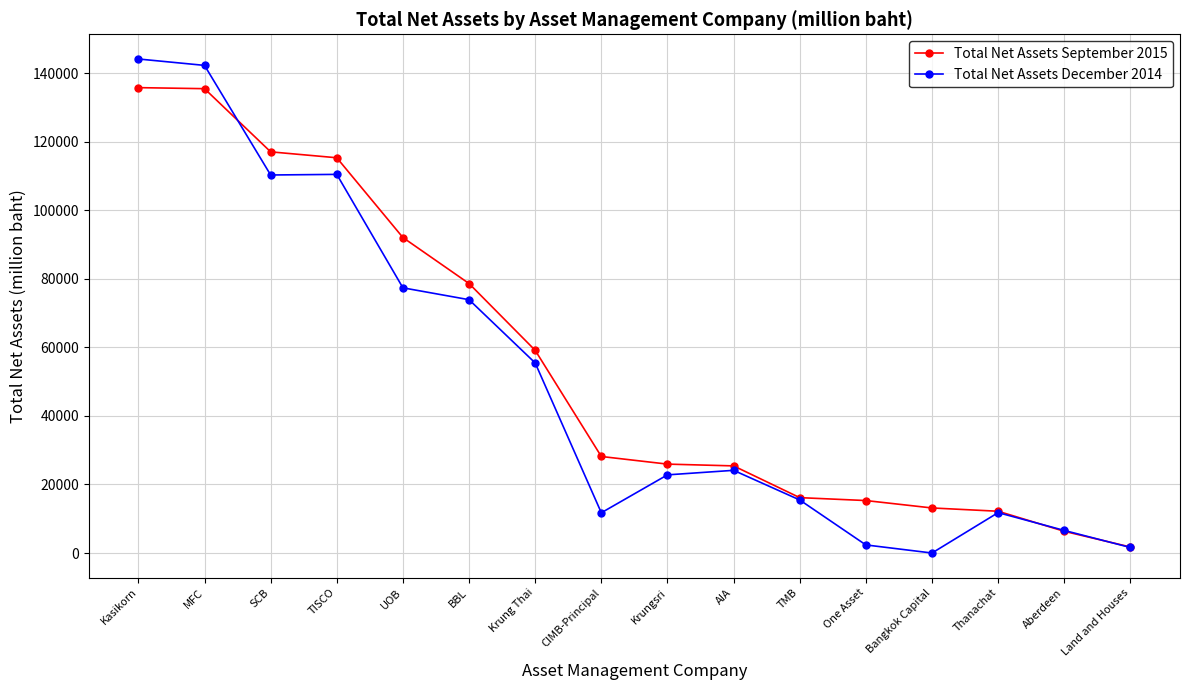

What is the value of the Total Net Assets September 2015 point at the 4th from the left?

115299.9